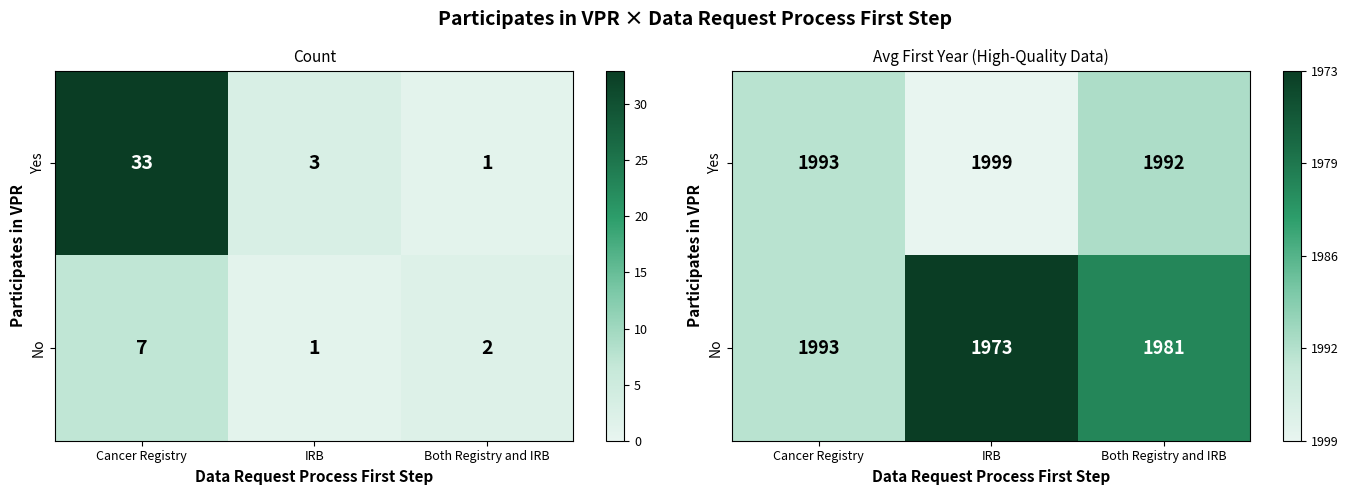

The Yes series shows 0.0 at IRB. True or false?

False